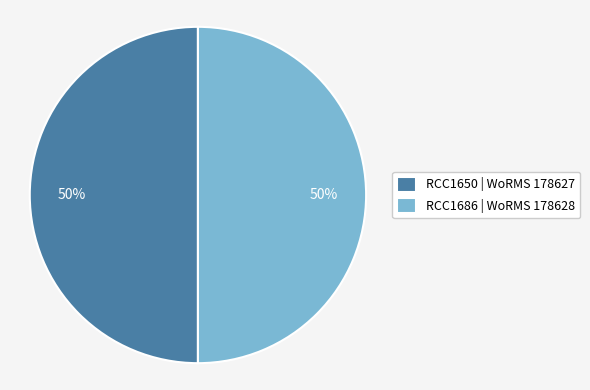

How many slices are in this pie chart?

2